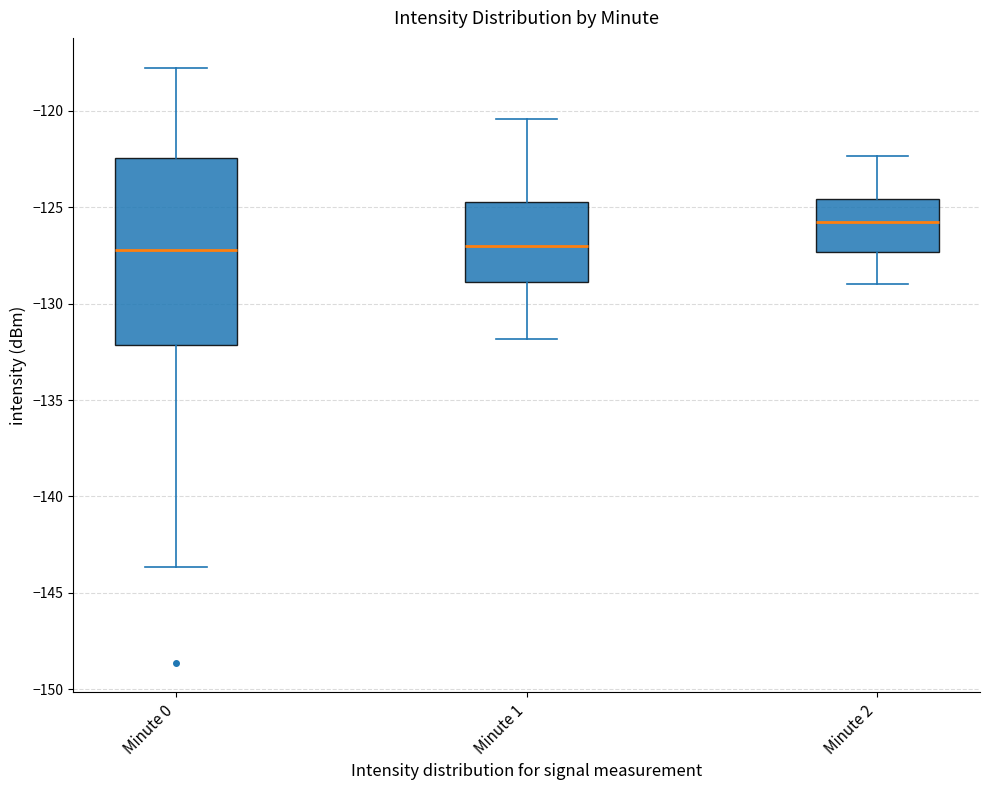

Where does the lower whisker of the box for Minute 2 end on the y-axis? The values are not printed on the chart, so give them approximately, as read against the axis.

-129.0